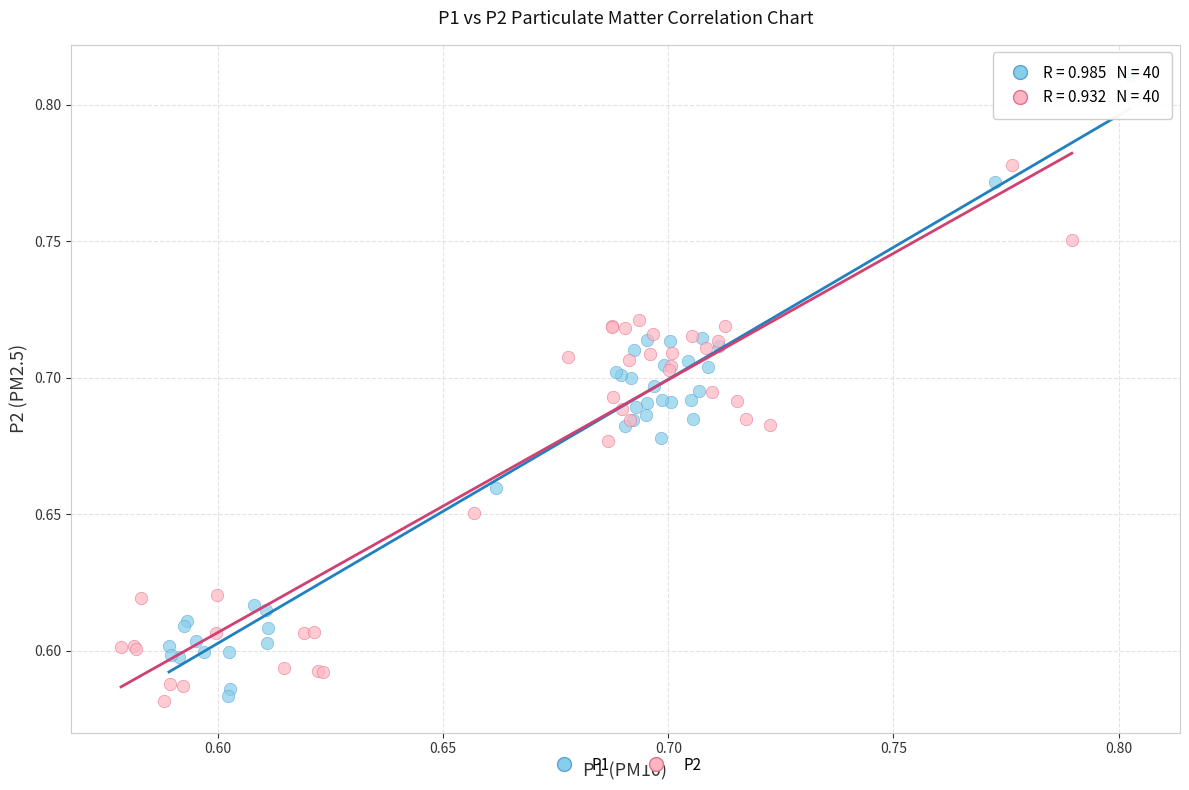

Which series has the widest spread of Y values?

P1